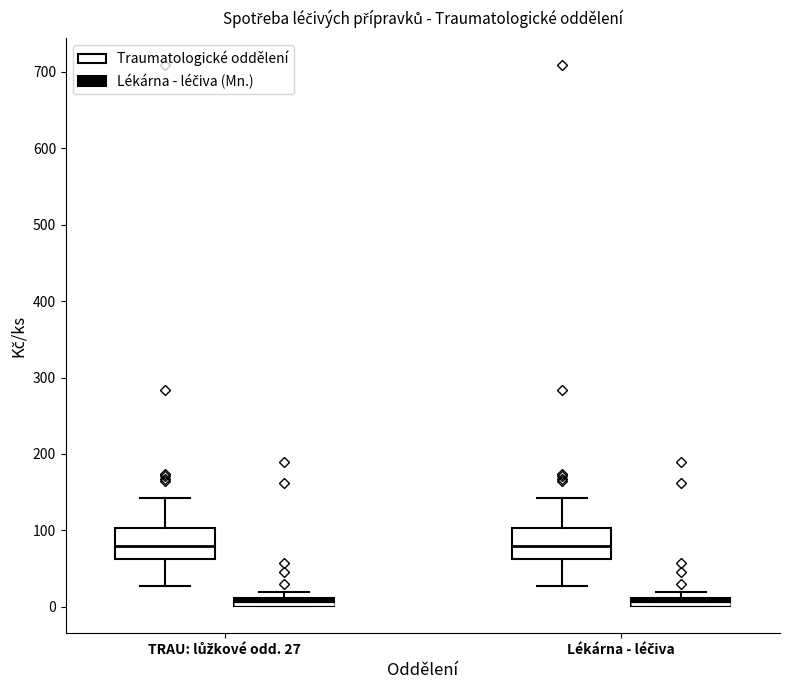

Where is the lower edge of the box for TRAU: lůžkové odd. 27 (Traumatologické oddělení) on the y-axis? The values are not printed on the chart, so give them approximately, as read against the axis.

60